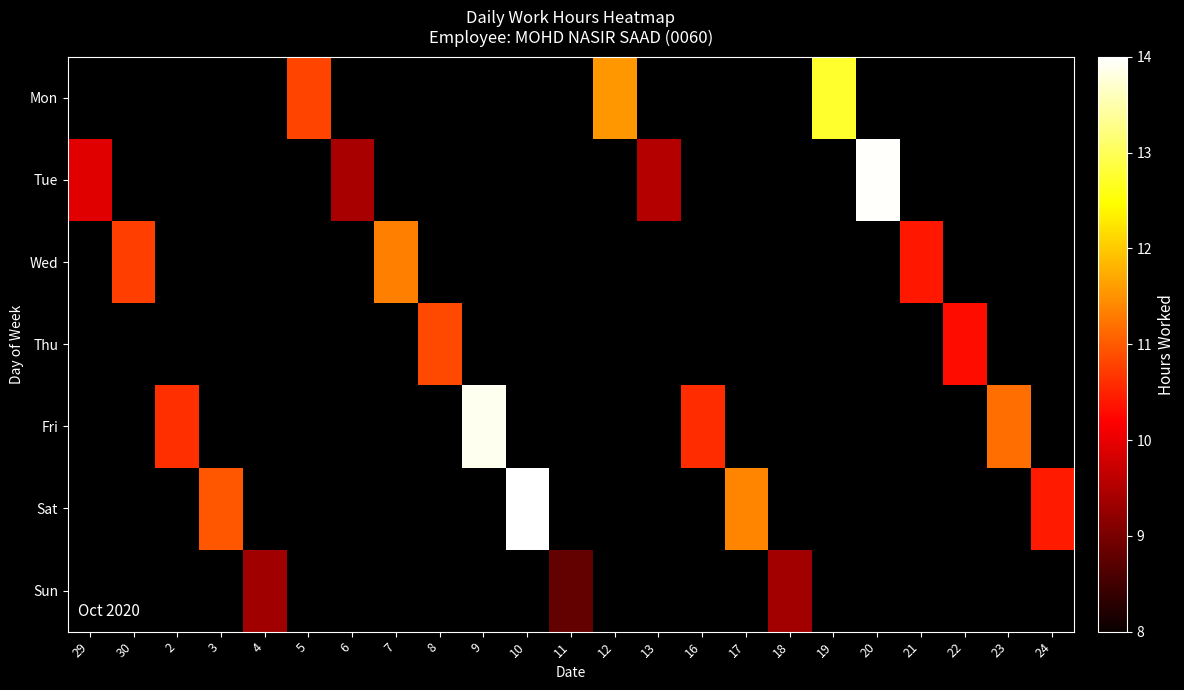

Which series changed the most between 29 and 12?

Mon